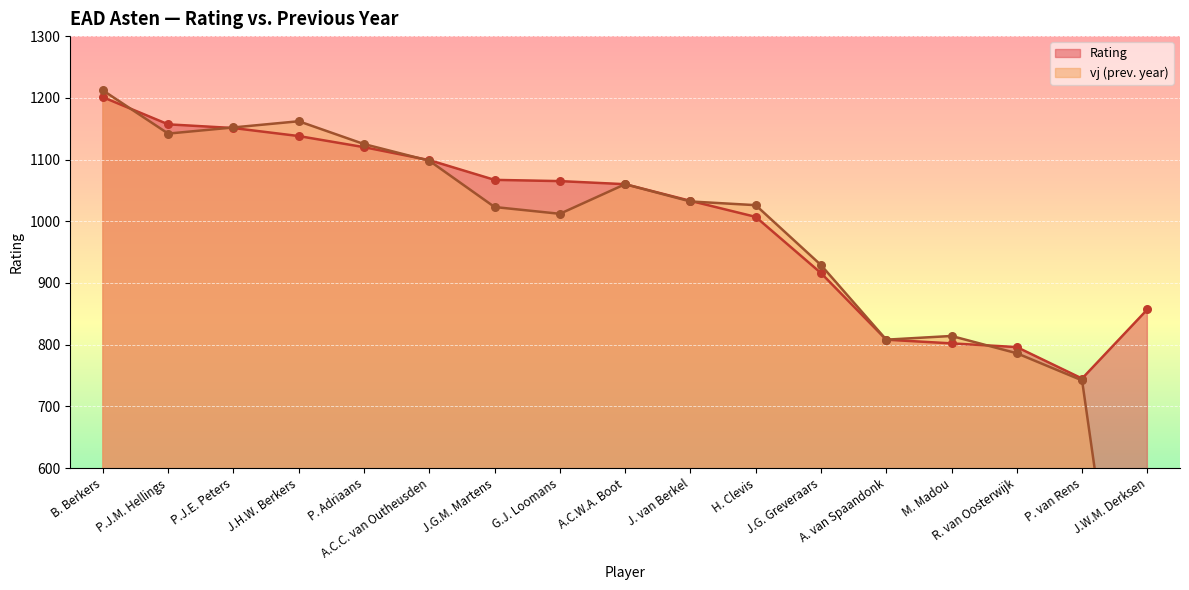

Is the value of vj at R. van Oosterwijk greater than the value of Rating at J.H.W. Berkers?

No